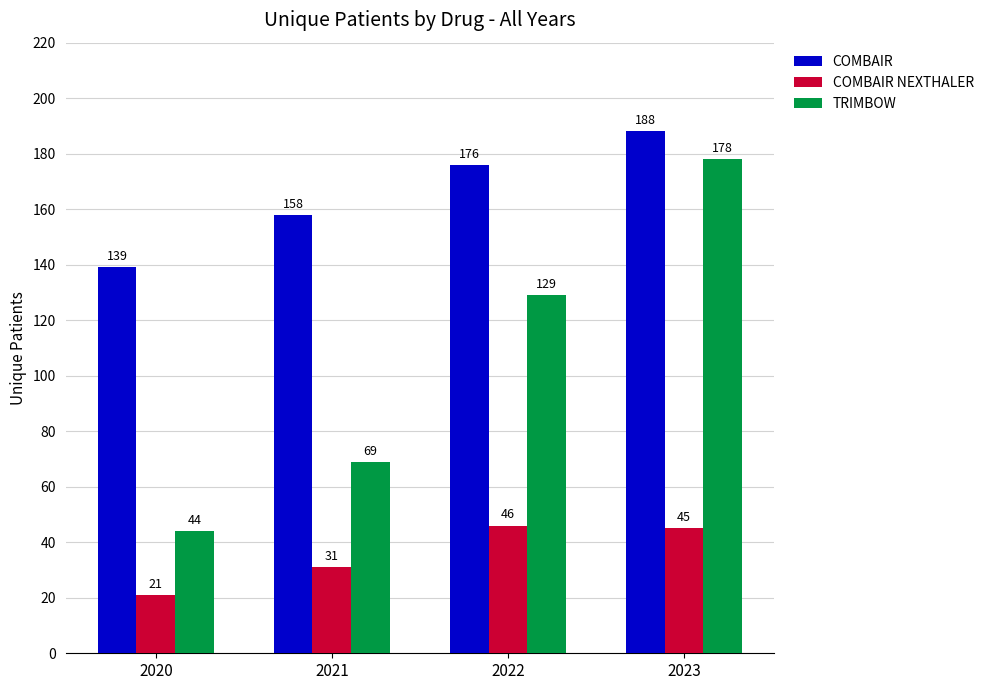

At which category does the chart reach its minimum across all series?

2020